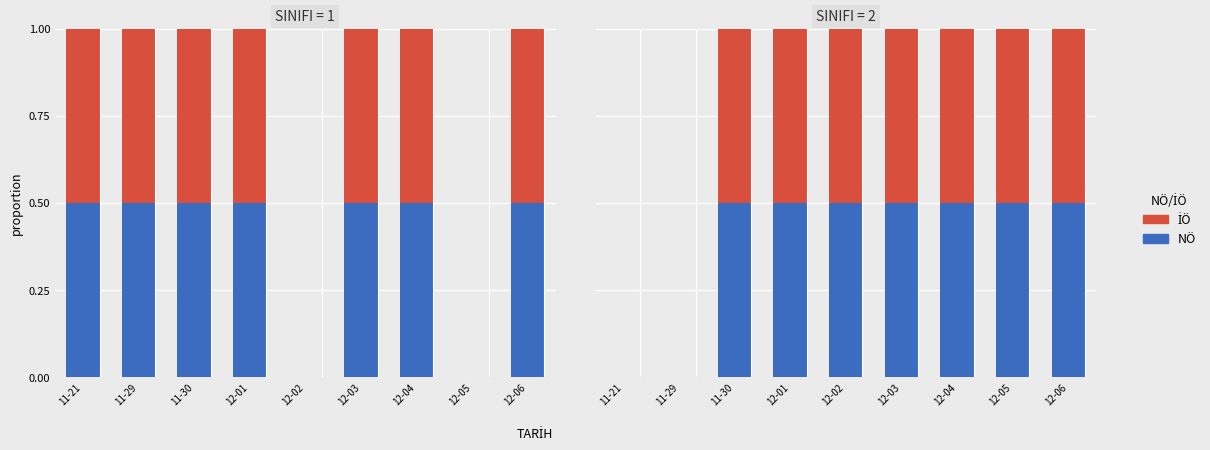

The value of İÖ at 12-01 is 0.7. True or false?

False